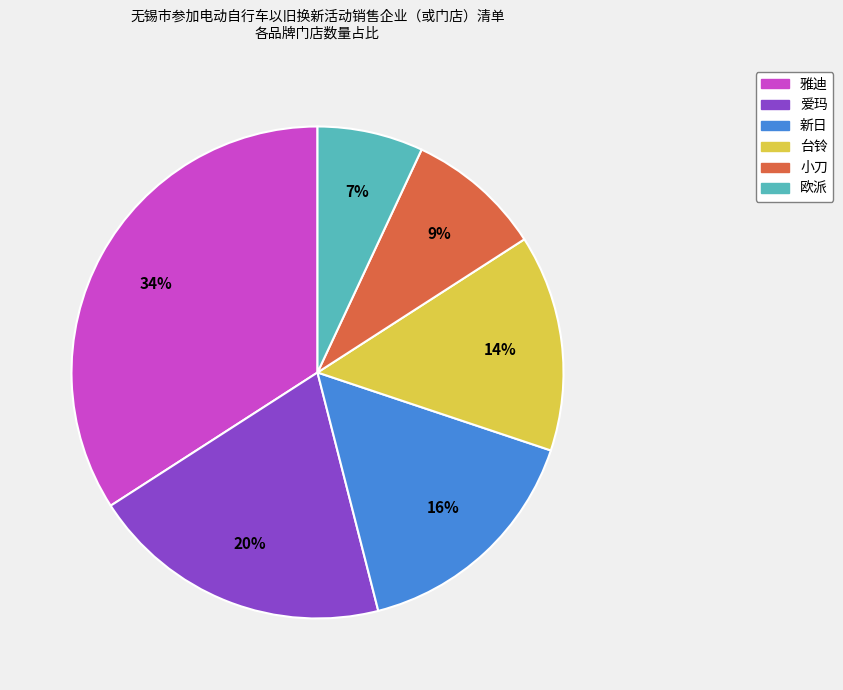

Is there any slice that represents more than half of the pie?

No